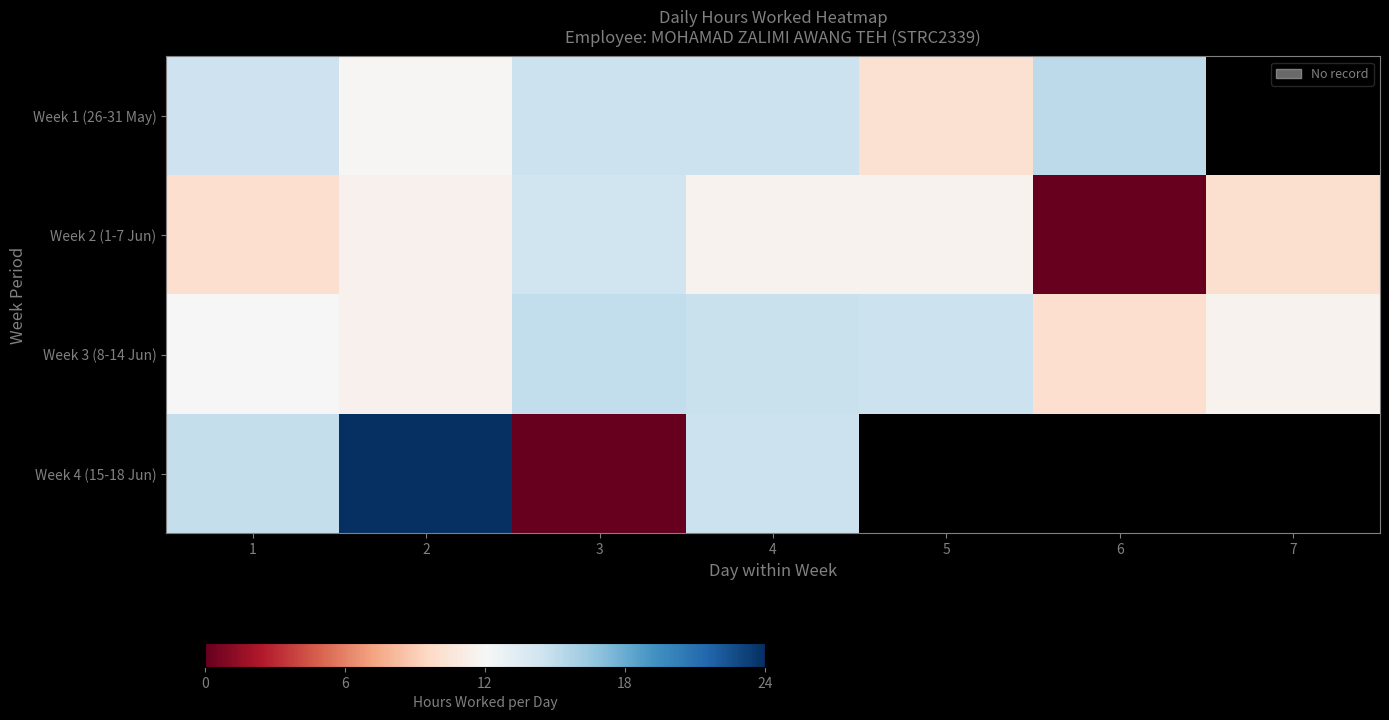

Which series has the widest spread of values?

Week 4 (15-18 Jun)